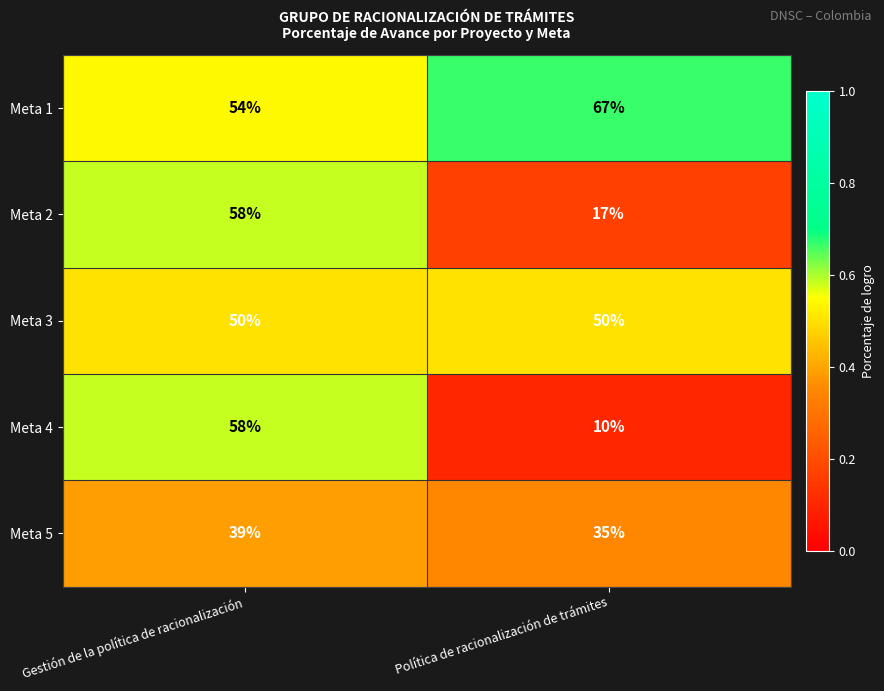

What is the total value across all series at Gestión de la política de racionalización?

259